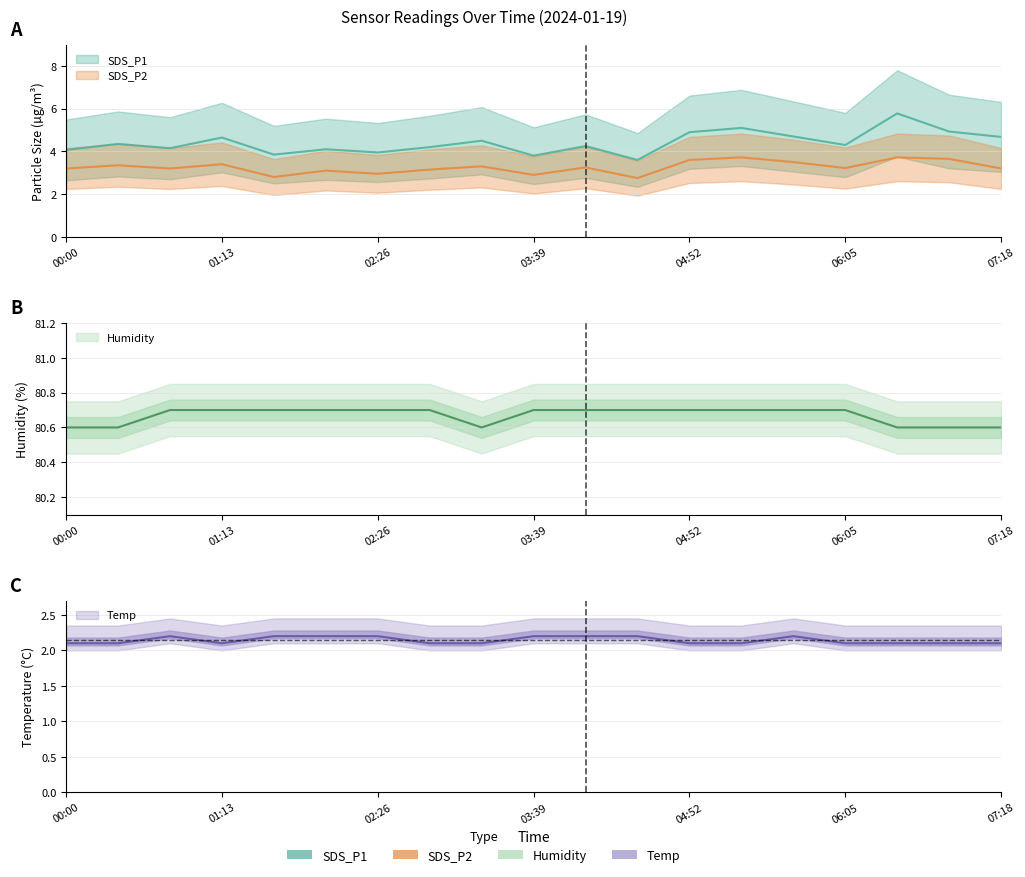

True or false: Humidity and Temp cross at least once.

False